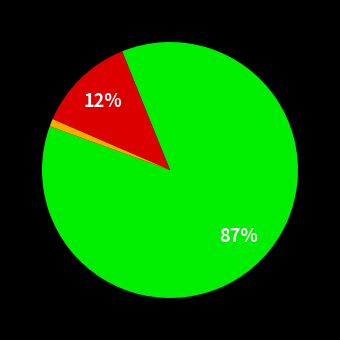

Is there a majority slice in this chart?

Yes